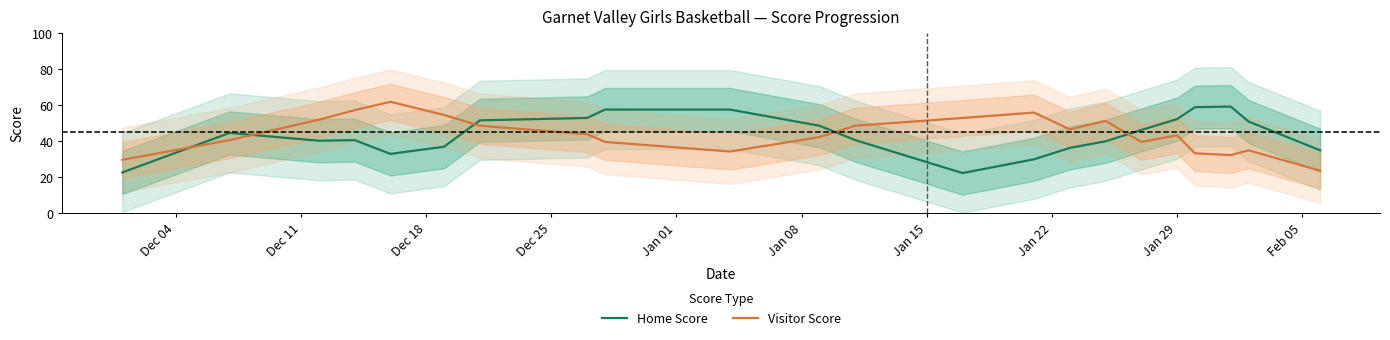

What is the highest value of the Home Score series?

59.3